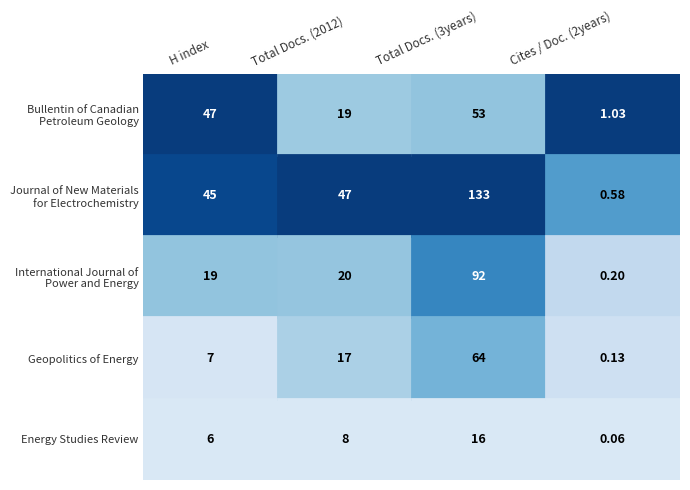

What is the total value across all series at Energy Studies Review?

30.1